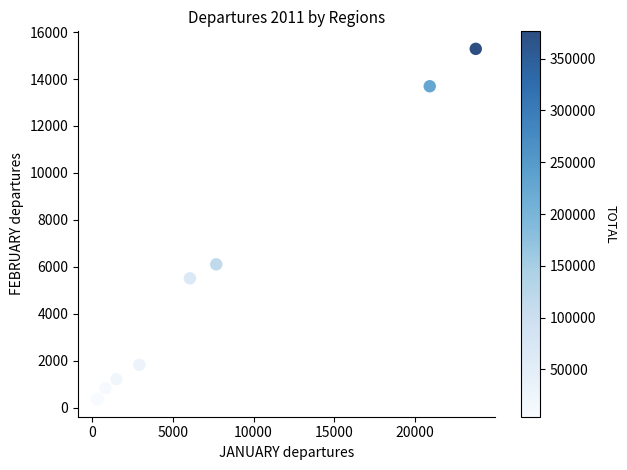

What Y value in the scatter plot is closest to 7821?

6103